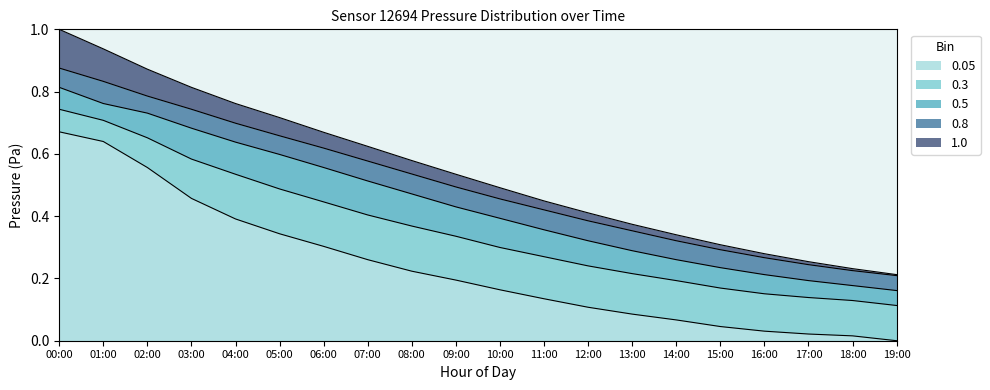

Reading left to right, transcribe all the data shown in this chart.

pressure_band_1: 0.7	0.6	0.6	0.5	0.4	0.3	0.3	0.3	0.2	0.2	0.2	0.1	0.1	0.1	0.1	0.0	0.0	0.0	0.0	0.0
pressure_band_2: 0.7	0.7	0.7	0.6	0.5	0.5	0.4	0.4	0.4	0.3	0.3	0.3	0.2	0.2	0.2	0.2	0.2	0.1	0.1	0.1
pressure_band_3: 0.8	0.8	0.7	0.7	0.6	0.6	0.6	0.5	0.5	0.4	0.4	0.4	0.3	0.3	0.3	0.2	0.2	0.2	0.2	0.2
pressure_band_4: 0.9	0.8	0.8	0.7	0.7	0.7	0.6	0.6	0.5	0.5	0.5	0.4	0.4	0.4	0.3	0.3	0.3	0.2	0.2	0.2
pressure_band_5: 1.0	0.9	0.9	0.8	0.8	0.7	0.7	0.6	0.6	0.5	0.5	0.4	0.4	0.4	0.3	0.3	0.3	0.3	0.2	0.2